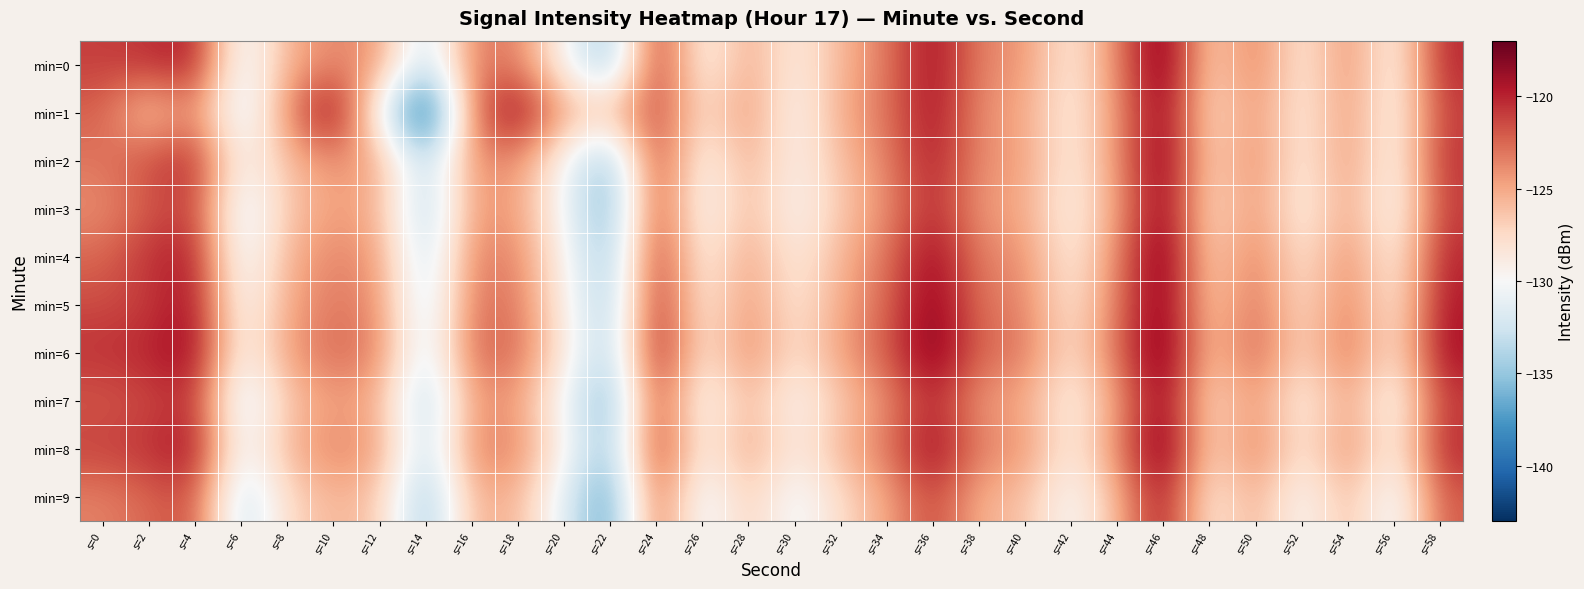

What is the spread (max minus min) of values at s=24?

3.0